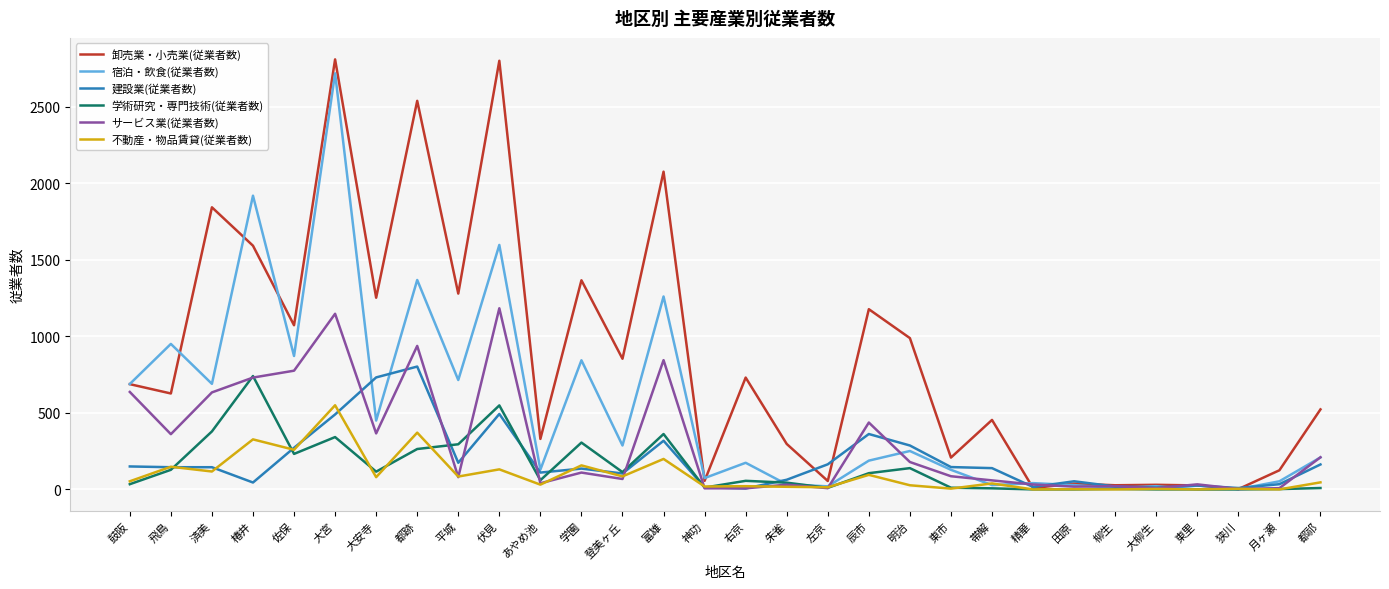

What value does the 不動産・物品賃貸(従業者数) series have at 大安寺?

80